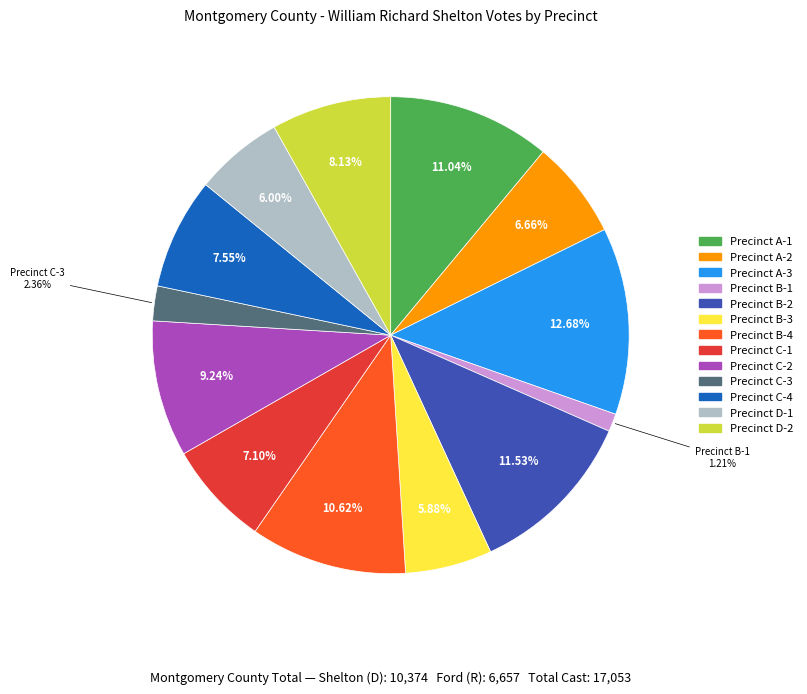

Between Precinct B-3 and Precinct B-2, which is larger?

Precinct B-2